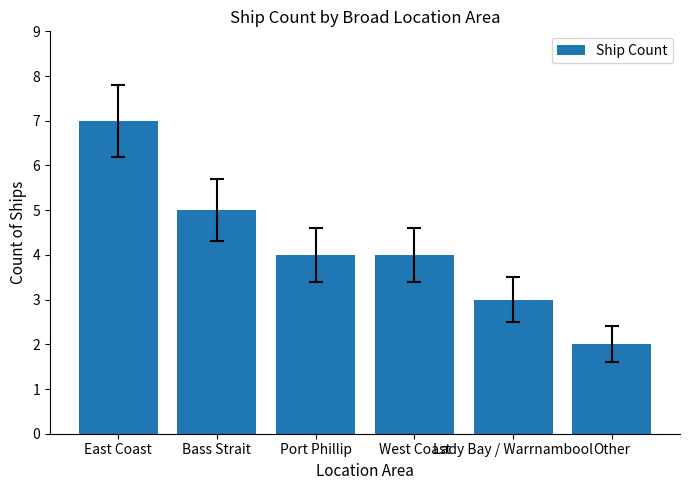

Reading left to right, extract all data points from this chart.

East Coast=7	Bass Strait=5	Port Phillip=4	West Coast=4	Lady Bay / Warrnambool=3	Other=2